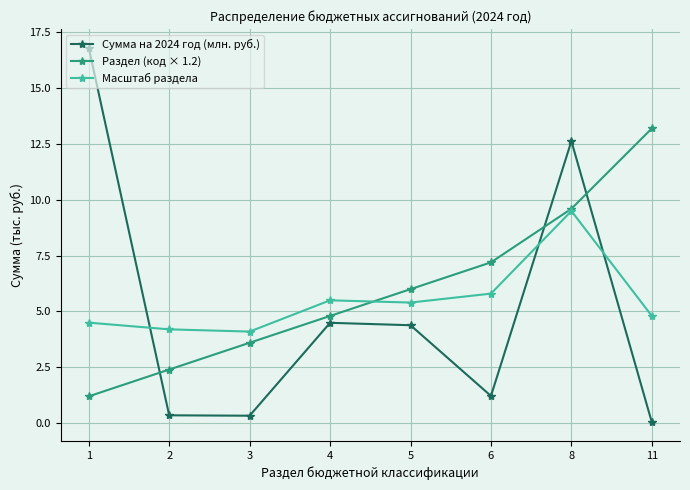

The Масштаб раздела series shows 9.3 at 4. True or false?

False